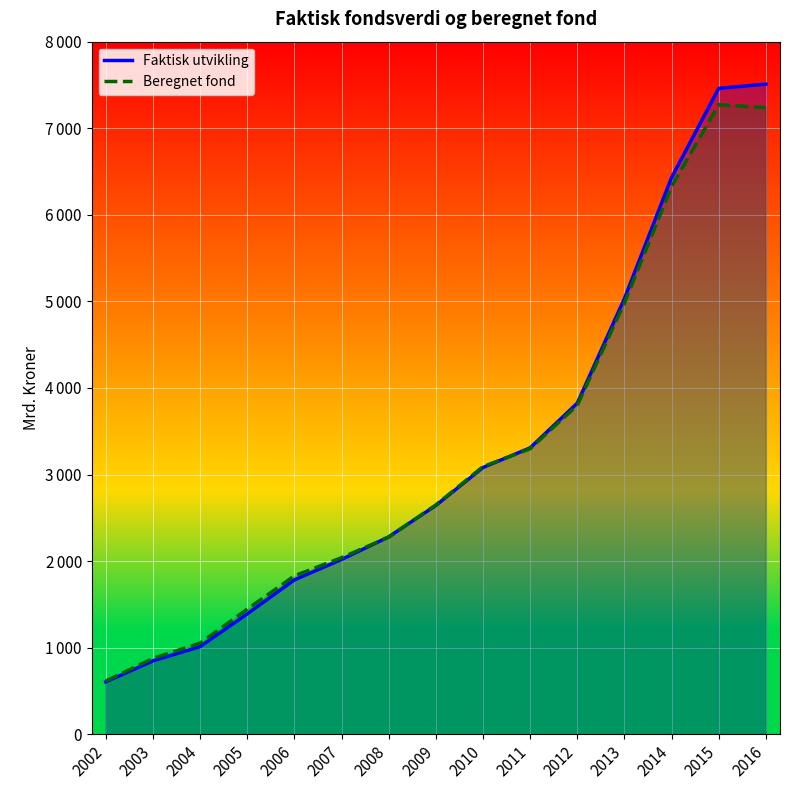

Reading left to right, extract all data points from this chart.

Faktisk utvikling: 2002=604.6	2003=847.1	2004=1011.5	2005=1390.1	2006=1782.8	2007=2018.5	2008=2279.6	2009=2642.0	2010=3080.9	2011=3307.9	2012=3824.5	2013=5032.4	2014=6430.6	2015=7460.8	2016=7509.9
Beregnet fond: 2002=614.5	2003=875.8	2004=1052.4	2005=1444.2	2006=1829.2	2007=2038.8	2008=2277.0	2009=2648.5	2010=3091.3	2011=3297.4	2012=3799.5	2013=4981.9	2014=6327.3	2015=7271.9	2016=7237.6